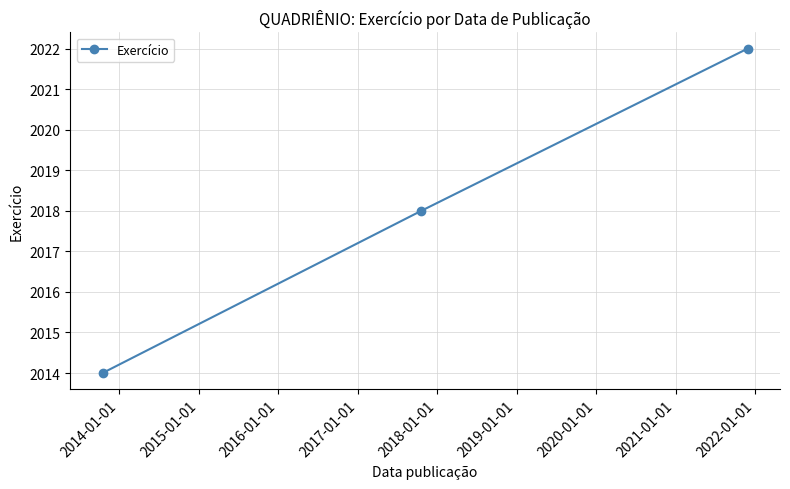

What is the greatest value displayed?

2022